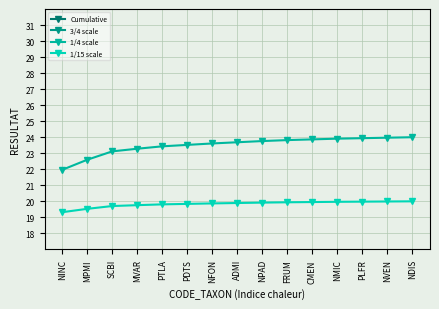

Count the number of categories in the chart.

15